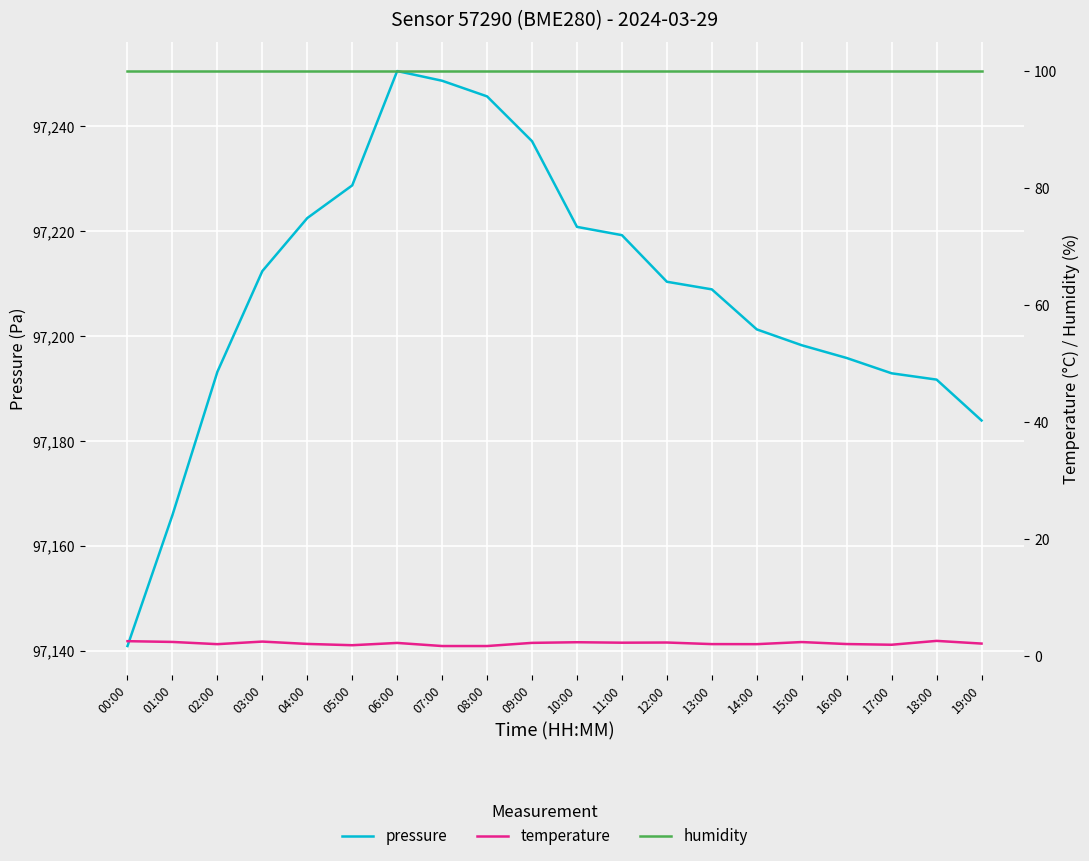

True or false: temperature has more than 1 points higher than both neighbors.

True